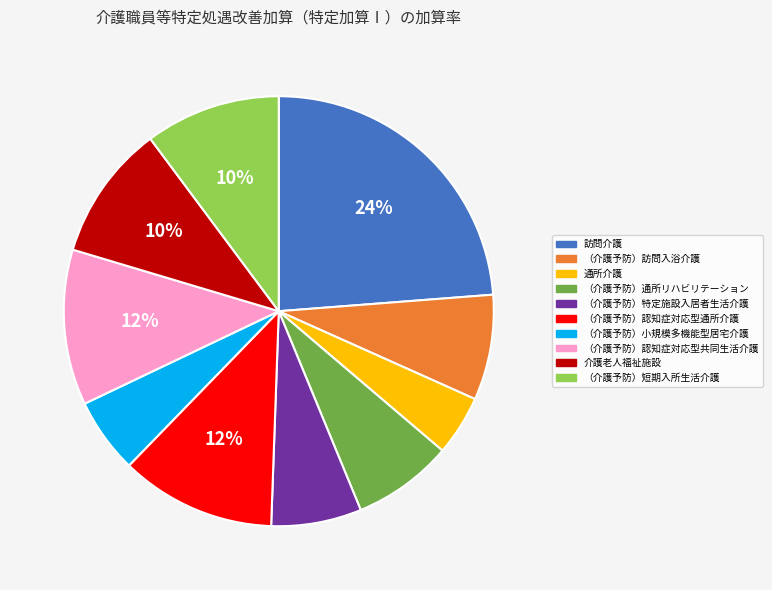

True or false: 通所介護 accounts for 5% of the total.

True